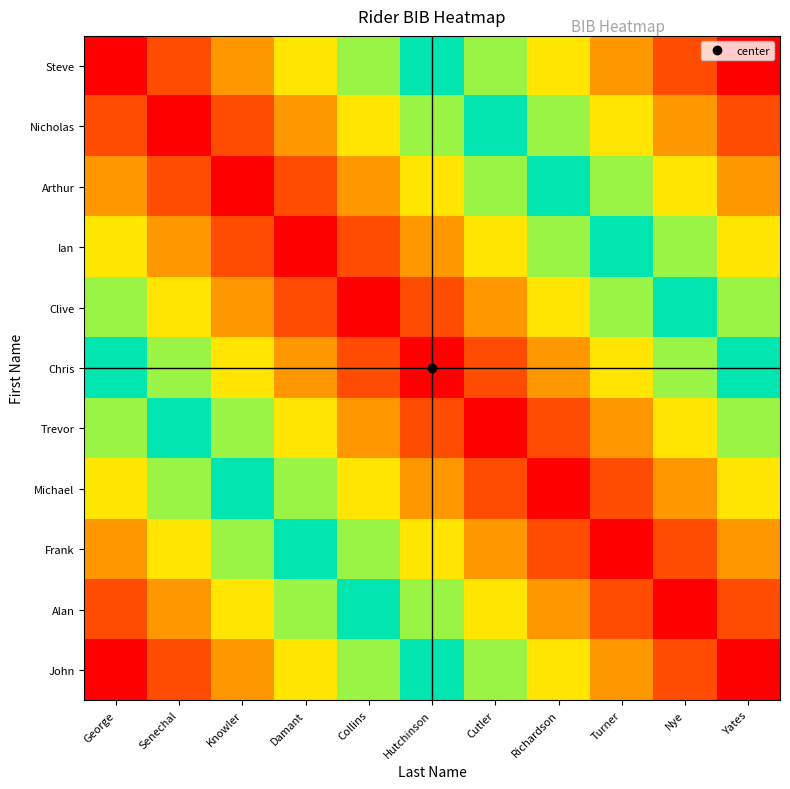

Reading left to right, list all the values displayed in this chart.

Steve: George=0	Senechal=1	Knowler=2	Damant=3	Collins=4	Hutchinson=5	Cutler=6	Richardson=7	Turner=8	Nye=9	Yates=10
Nicholas: George=1	Senechal=0	Knowler=1	Damant=2	Collins=3	Hutchinson=4	Cutler=5	Richardson=6	Turner=7	Nye=8	Yates=9
Arthur: George=2	Senechal=1	Knowler=0	Damant=1	Collins=2	Hutchinson=3	Cutler=4	Richardson=5	Turner=6	Nye=7	Yates=8
Ian: George=3	Senechal=2	Knowler=1	Damant=0	Collins=1	Hutchinson=2	Cutler=3	Richardson=4	Turner=5	Nye=6	Yates=7
Clive: George=4	Senechal=3	Knowler=2	Damant=1	Collins=0	Hutchinson=1	Cutler=2	Richardson=3	Turner=4	Nye=5	Yates=6
Chris: George=5	Senechal=4	Knowler=3	Damant=2	Collins=1	Hutchinson=0	Cutler=1	Richardson=2	Turner=3	Nye=4	Yates=5
Trevor: George=6	Senechal=5	Knowler=4	Damant=3	Collins=2	Hutchinson=1	Cutler=0	Richardson=1	Turner=2	Nye=3	Yates=4
Michael: George=7	Senechal=6	Knowler=5	Damant=4	Collins=3	Hutchinson=2	Cutler=1	Richardson=0	Turner=1	Nye=2	Yates=3
Frank: George=8	Senechal=7	Knowler=6	Damant=5	Collins=4	Hutchinson=3	Cutler=2	Richardson=1	Turner=0	Nye=1	Yates=2
Alan: George=9	Senechal=8	Knowler=7	Damant=6	Collins=5	Hutchinson=4	Cutler=3	Richardson=2	Turner=1	Nye=0	Yates=1
John: George=10	Senechal=9	Knowler=8	Damant=7	Collins=6	Hutchinson=5	Cutler=4	Richardson=3	Turner=2	Nye=1	Yates=0